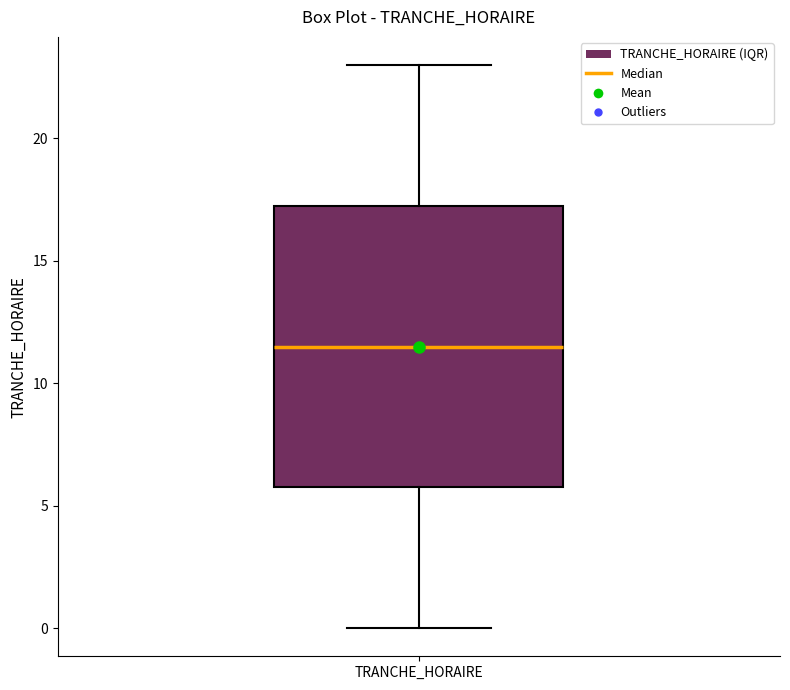

Read this box plot against the y-axis: the position of the median line, the range covered by the box, and the ends of both whiskers. The values are not printed on the chart, so give them approximately, as read against the axis.

median 11.5, box 6.0 to 17.5, whiskers 0.0 to 23.0